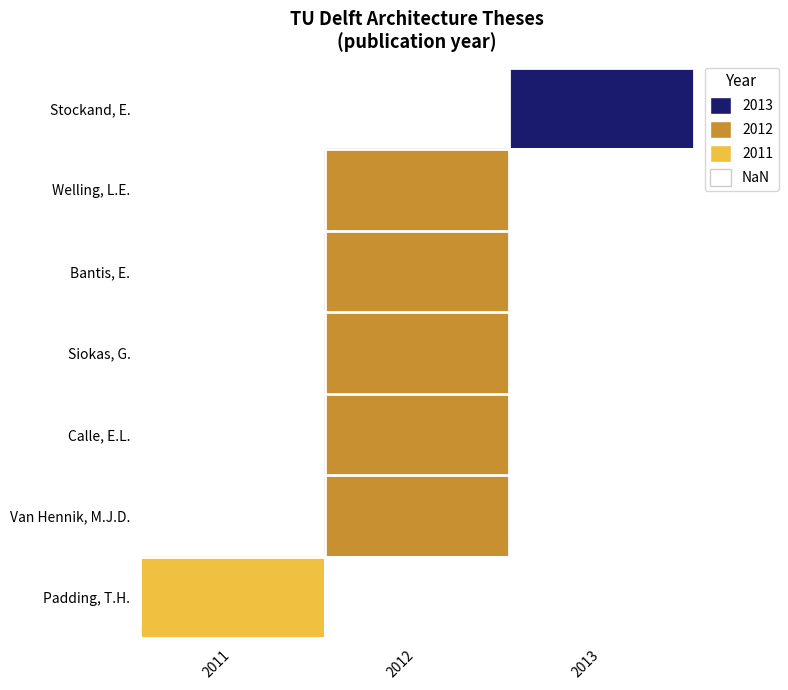

Between 2011 and 2012, which is larger?

2012